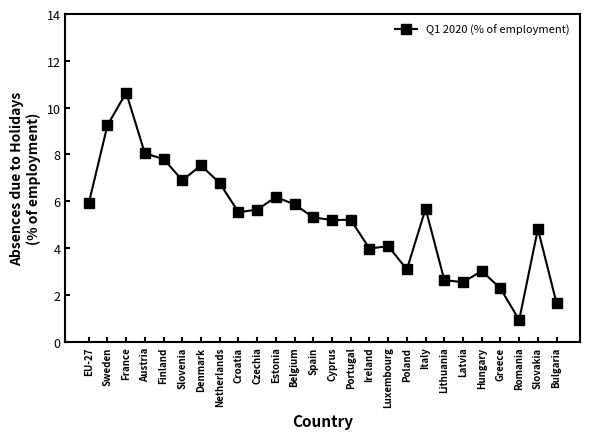

At which category does the data reach its first local peak?

France